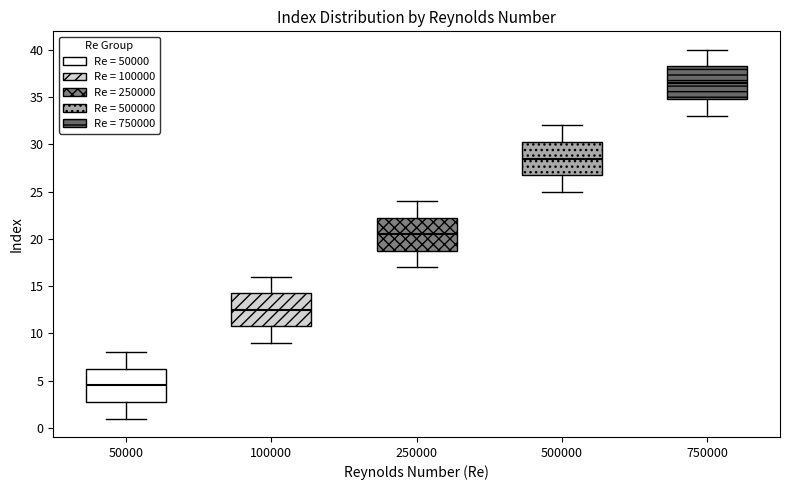

Which box's median line is the lowest?

50000